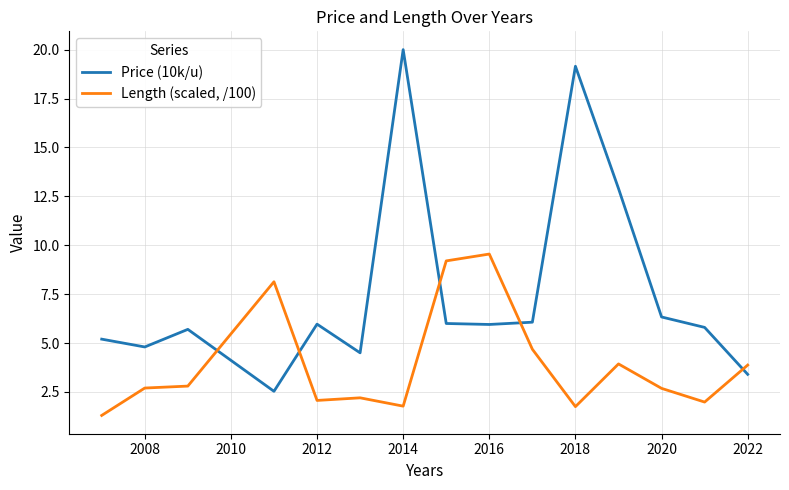

How many distinct data groups are displayed?

2